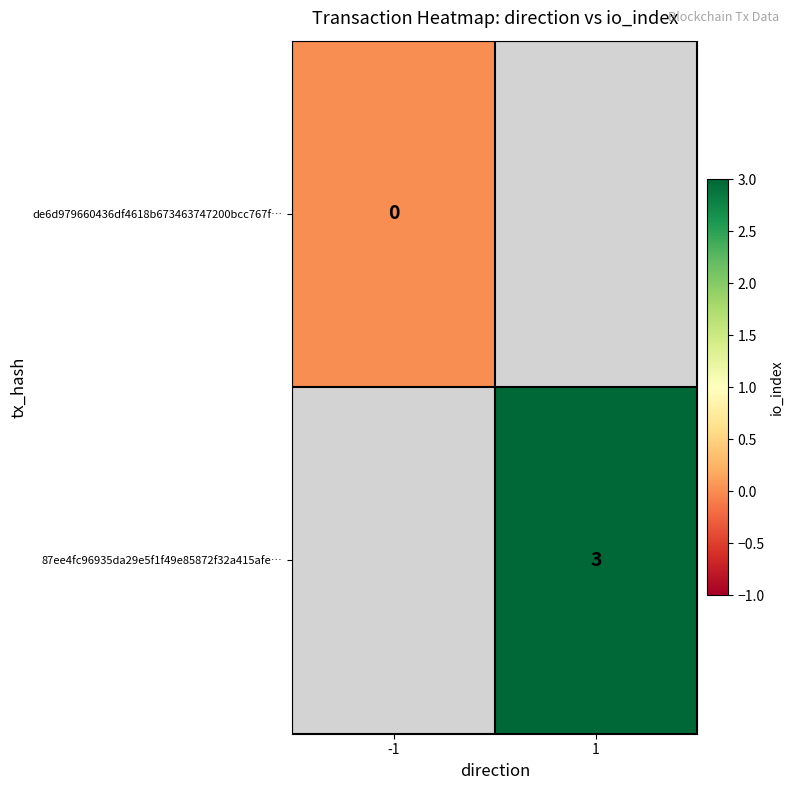

Is it true that 87ee4fc96935da29e5f1f49e85872f32a415afe… equals 3 at 1?

True